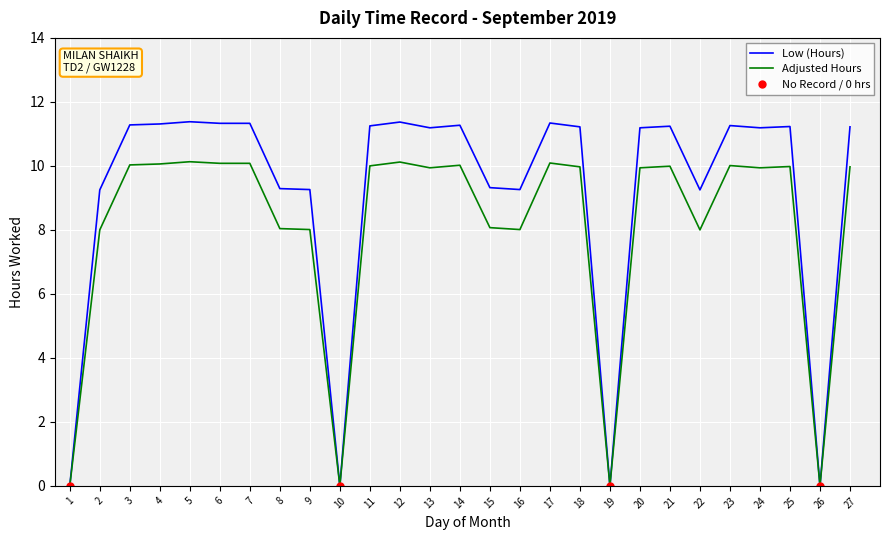

What is the value of the 24th point from the left?

11.2